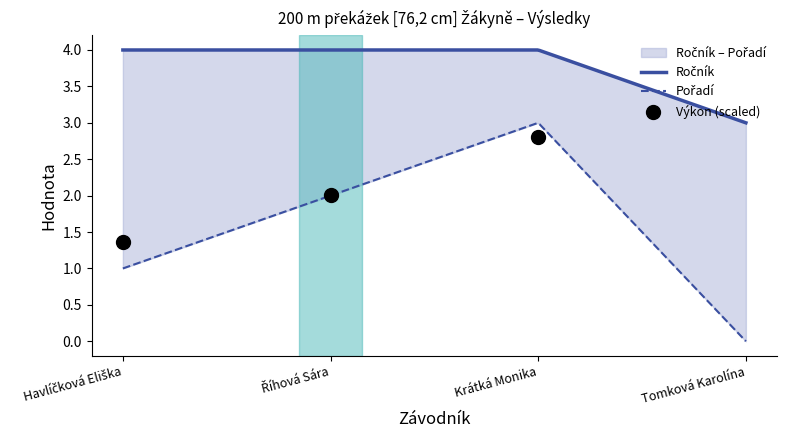

Which series has the widest spread of Y values?

Pořadí